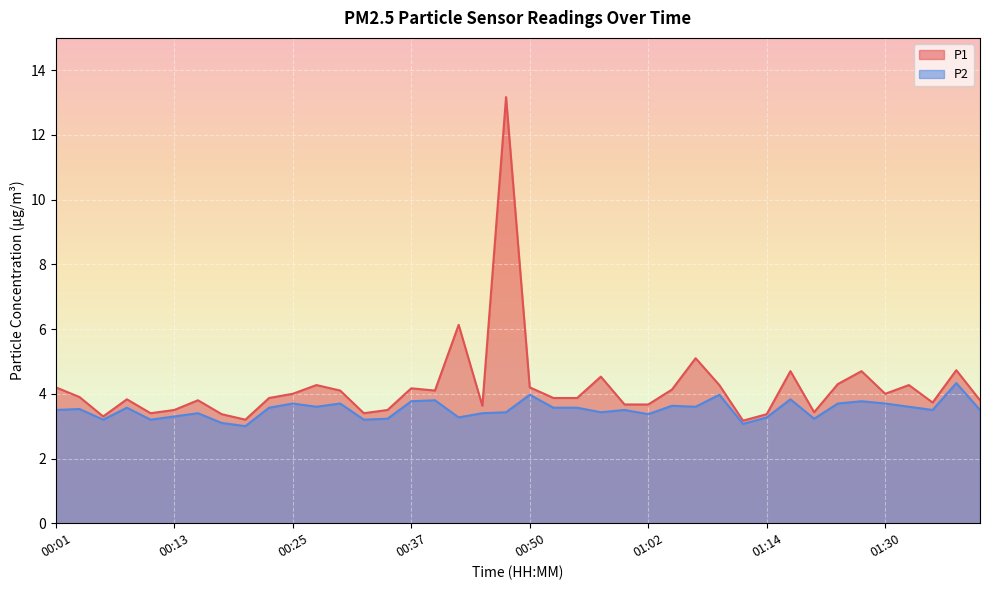

Does the chart display data point markers on the line(s)?

No